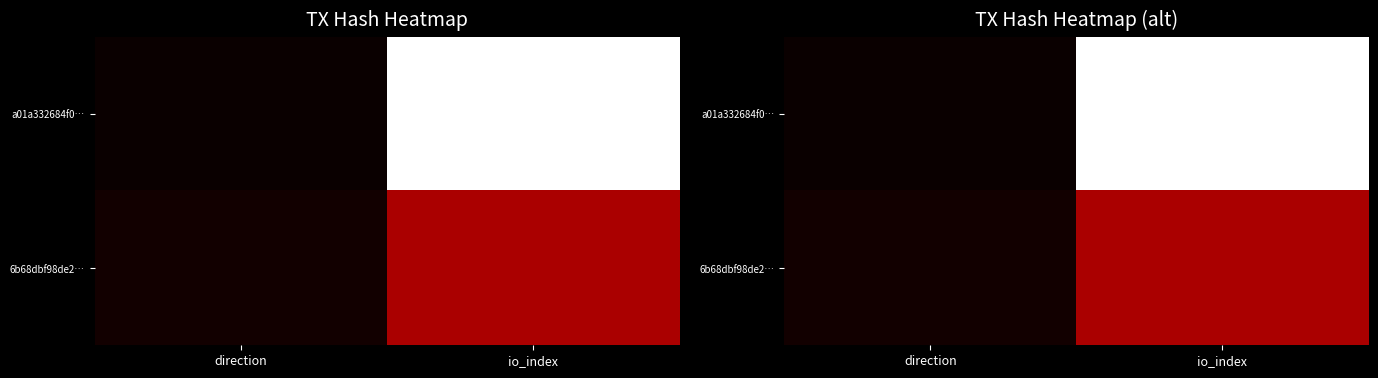

Which series has the widest spread of values?

a01a332684f0…